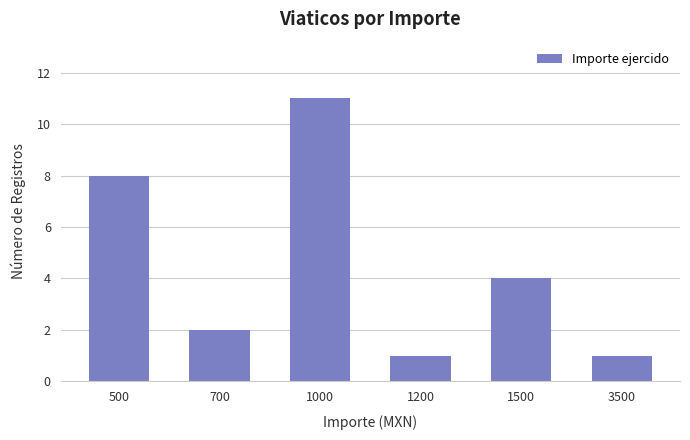

Approximately how many times larger is the value at 1500 compared to 3500?

4.0